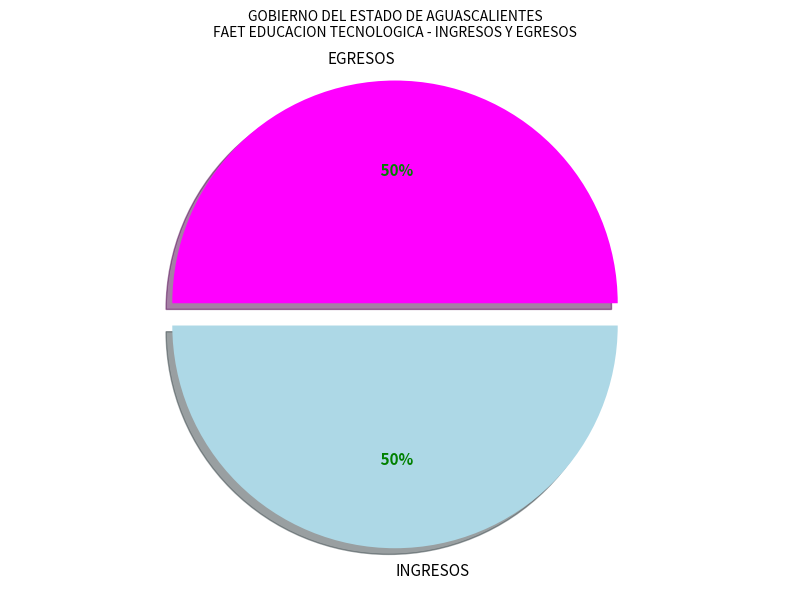

The EGRESOS slice represents 50% of the pie. True or false?

True